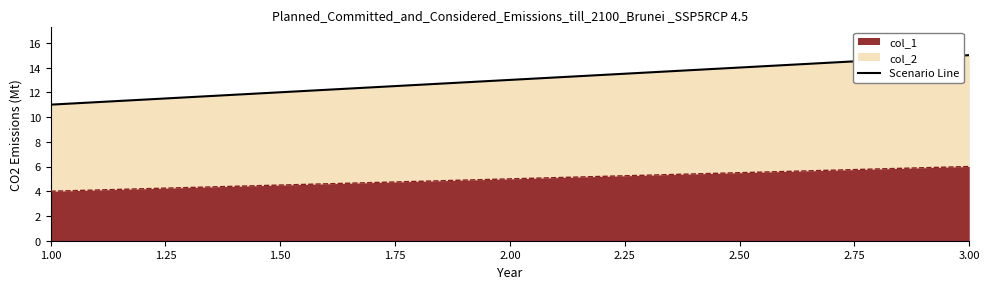

Reading left to right, what are all the values shown in this chart?

11	13	15